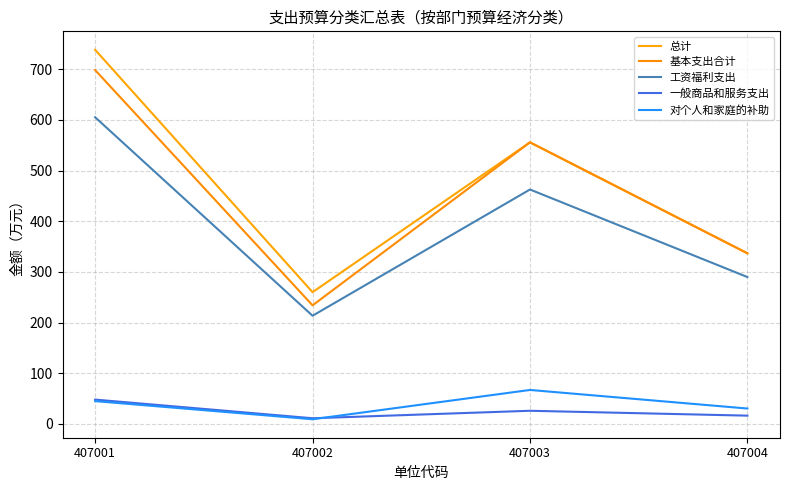

What is the lowest value of the 基本支出合计 series?

234.0